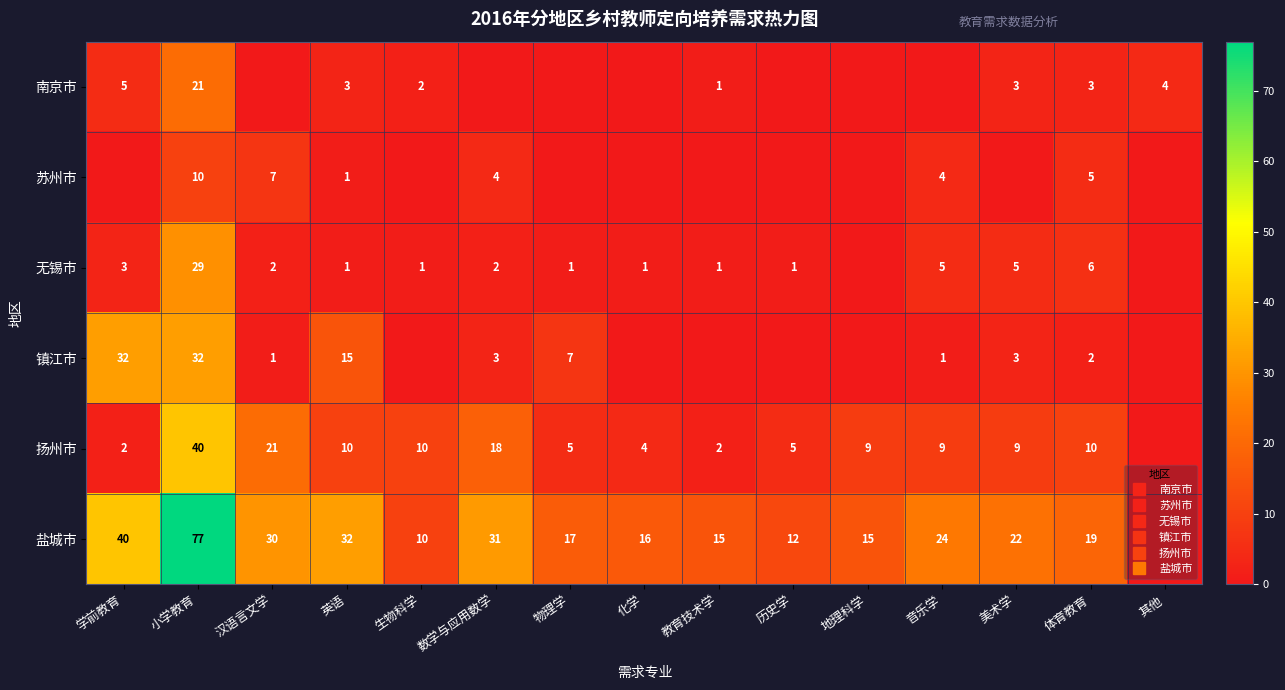

Rank the series at 生物科学 from highest to lowest value.

扬州市, 盐城市, 南京市, 无锡市, 苏州市, 镇江市